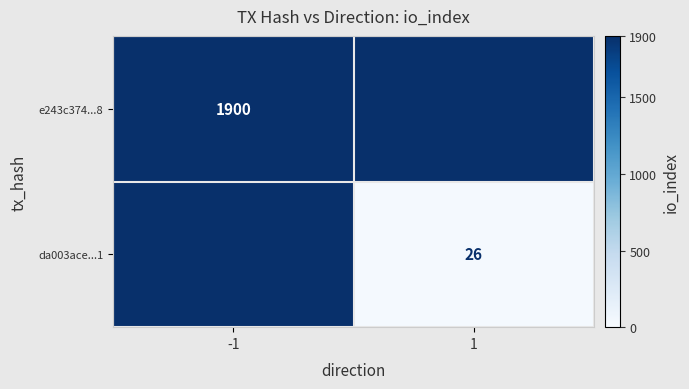

Is it true that e243c374...8 equals 1900 at -1?

True